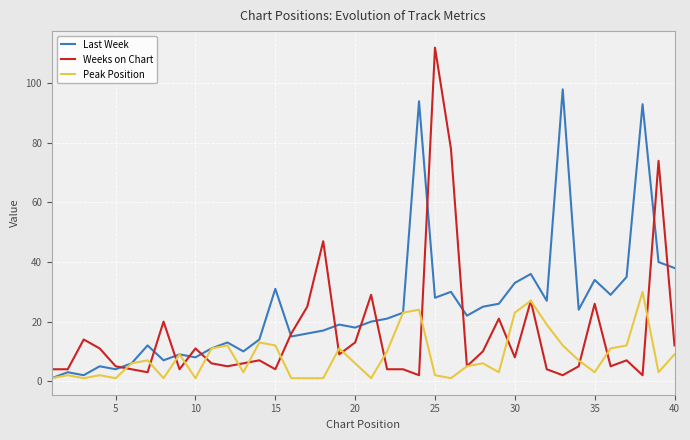

What is the maximum value shown in the chart?

112